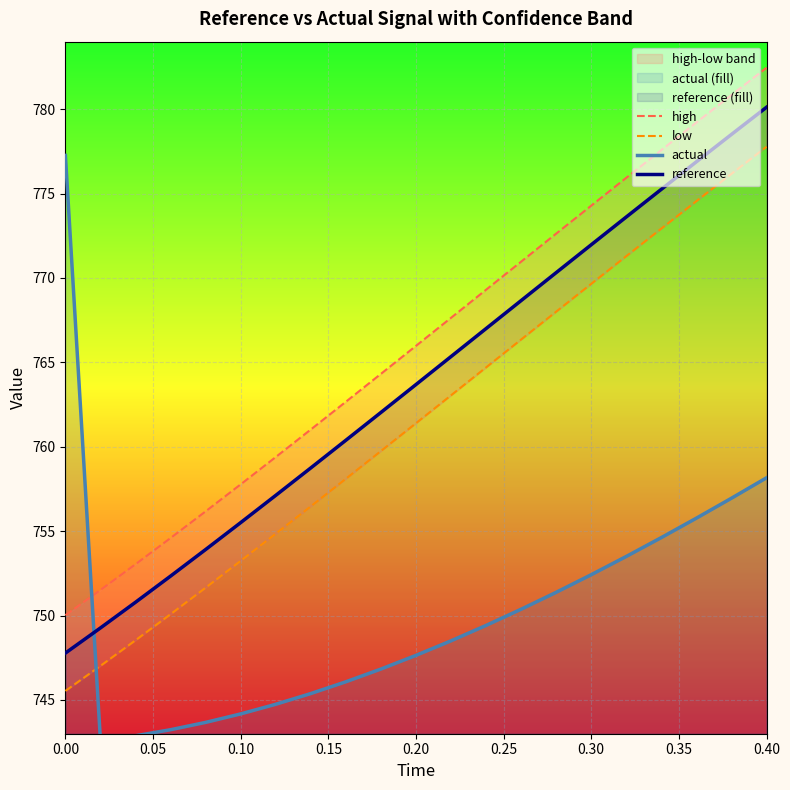

What is the lowest value of the reference series?

747.8